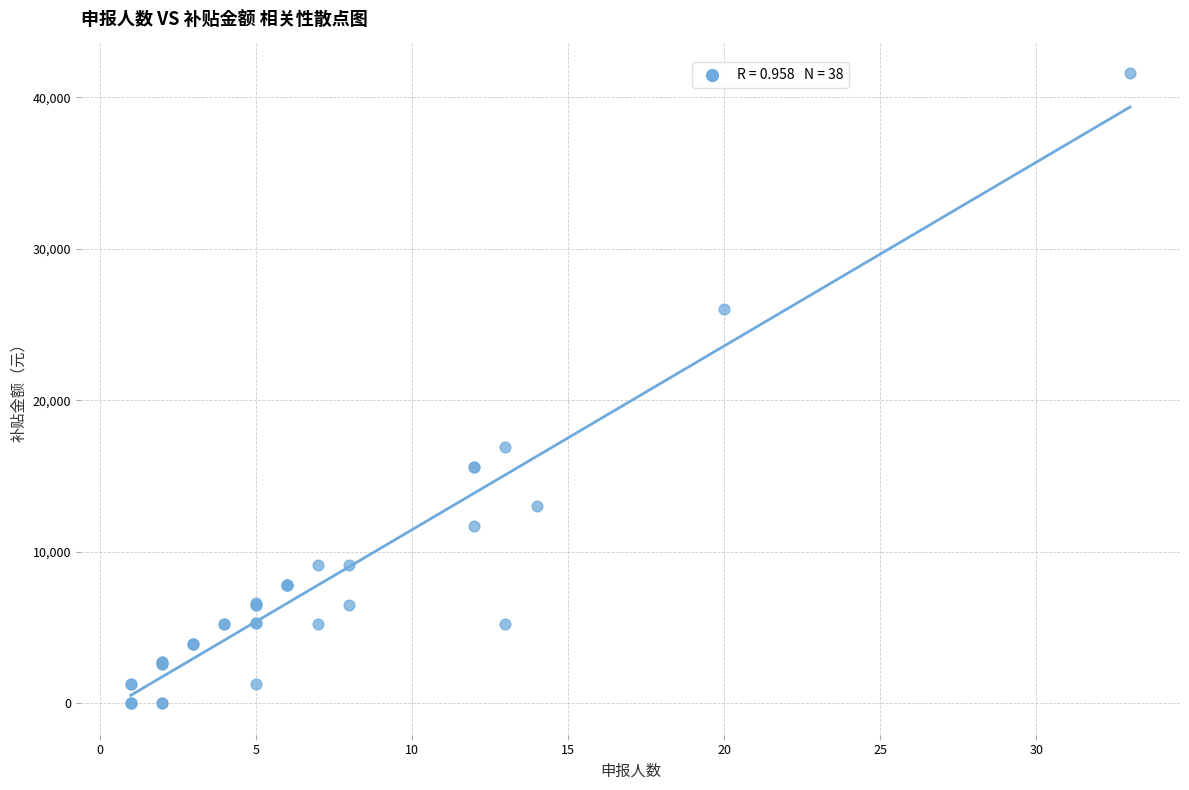

What Y value in the scatter plot is closest to 20800?

16900